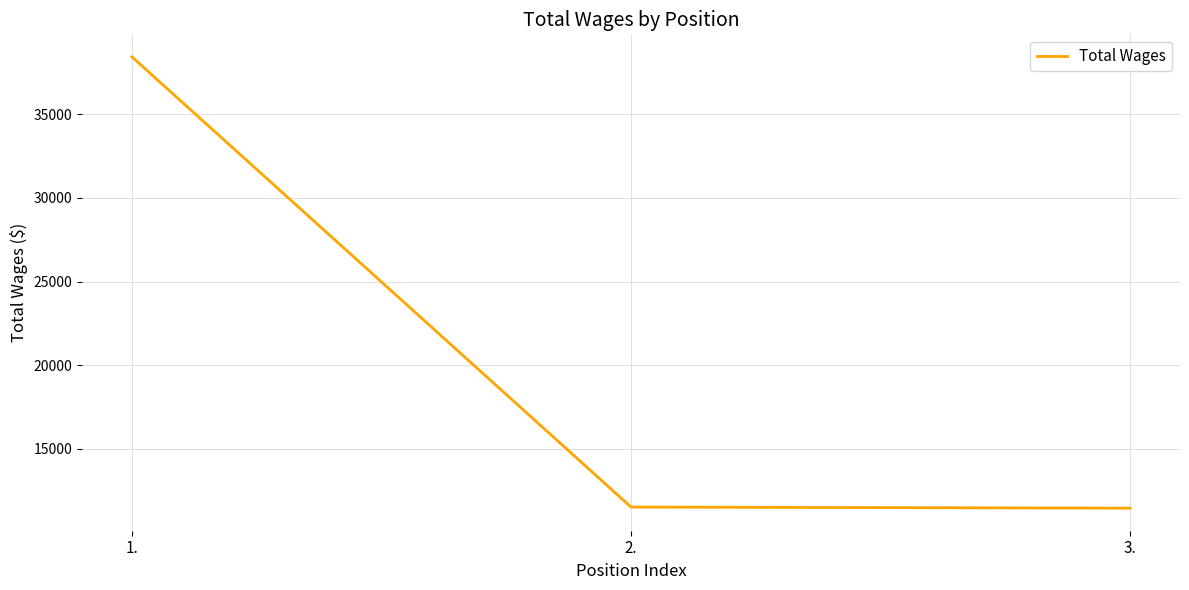

Is it true that the value at 1. is 25137?

False